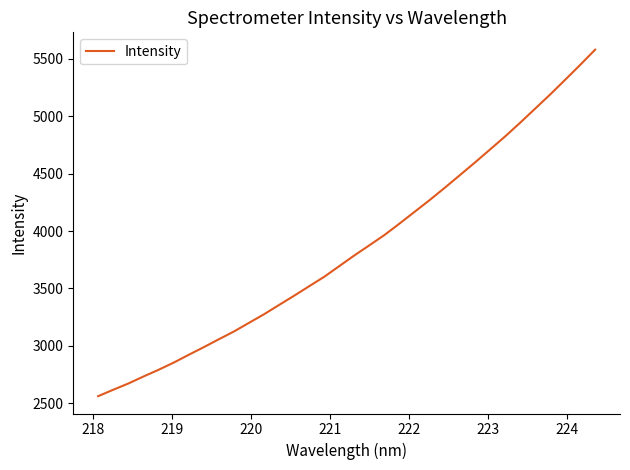

What is the minimum value shown in the chart?

2562.5